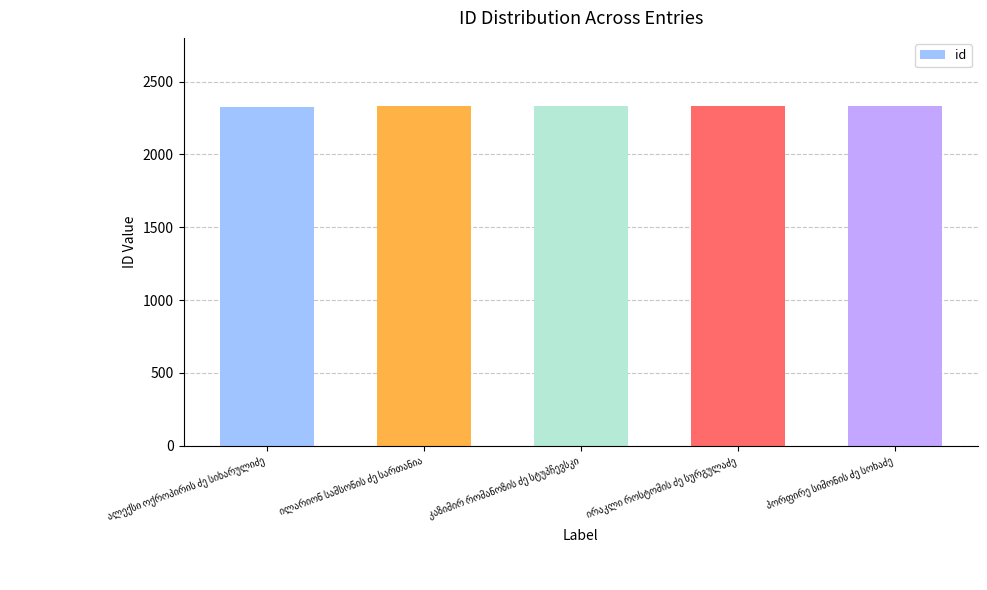

What is the maximum value shown in the chart?

2333